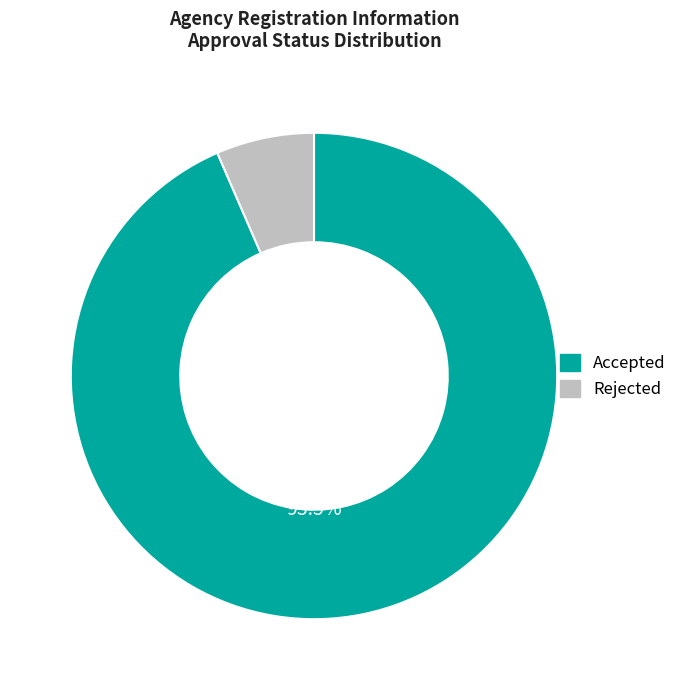

The Rejected slice represents 1% of the pie. True or false?

False